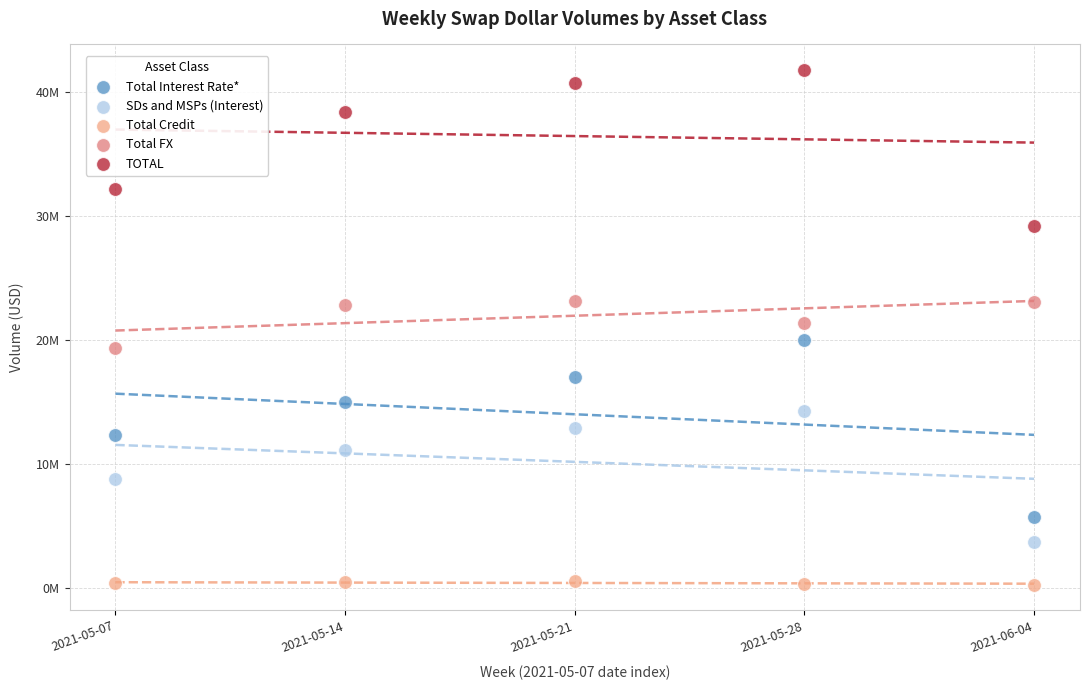

What are all the series names shown in the legend?

Total Interest Rate*, SDs and MSPs (Interest), Total Credit, Total FX, TOTAL